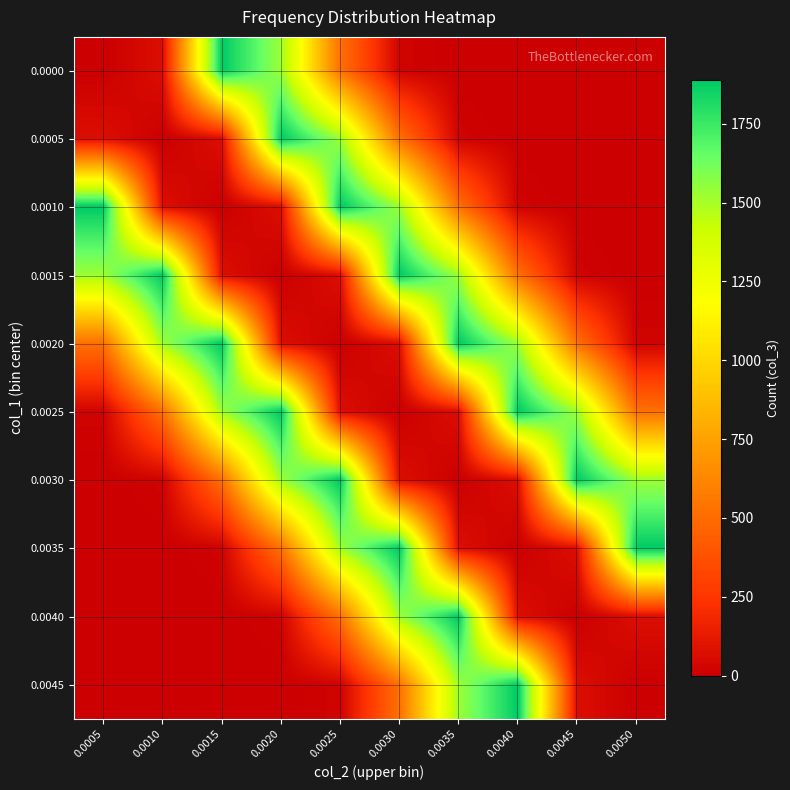

Rank the series by their maximum value, from lowest to highest.

0.0000, 0.0005, 0.0010, 0.0015, 0.0020, 0.0025, 0.0030, 0.0035, 0.0040, 0.0045